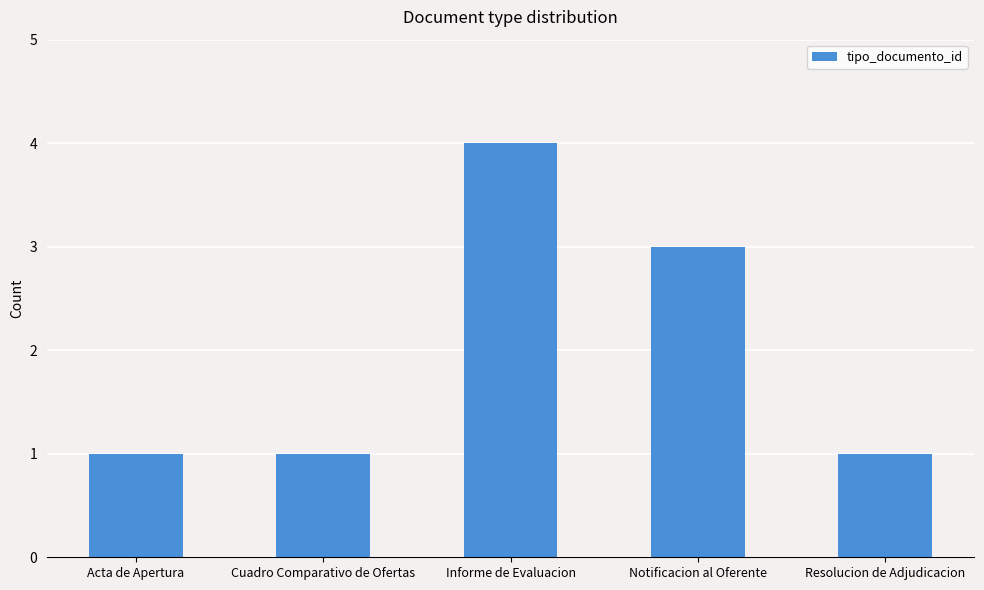

What is the change in value from Notificacion al Oferente to Resolucion de Adjudicacion?

-2